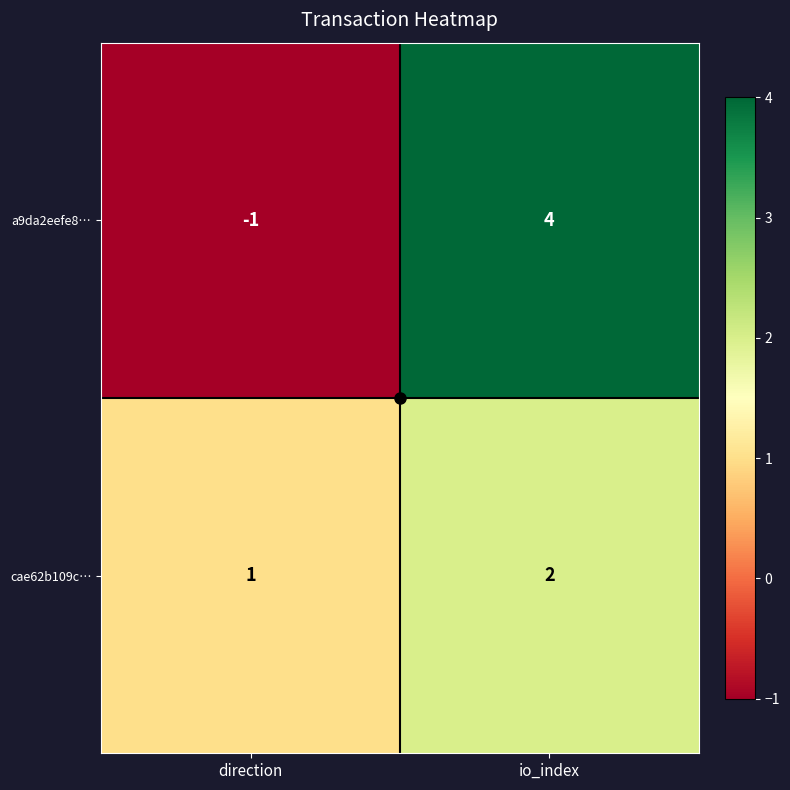

How many categories are shown in the chart?

2